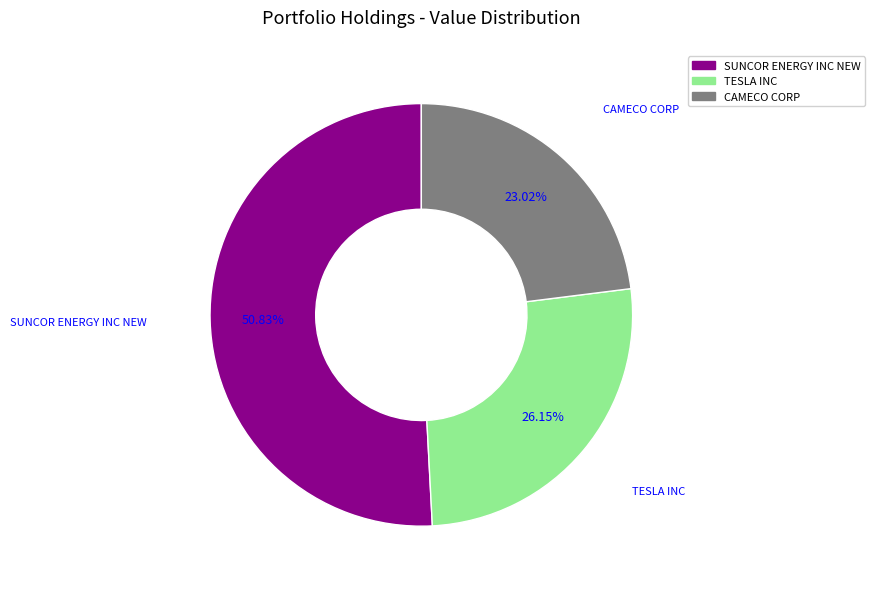

What percentage is the CAMECO CORP slice, to the nearest percent?

23%